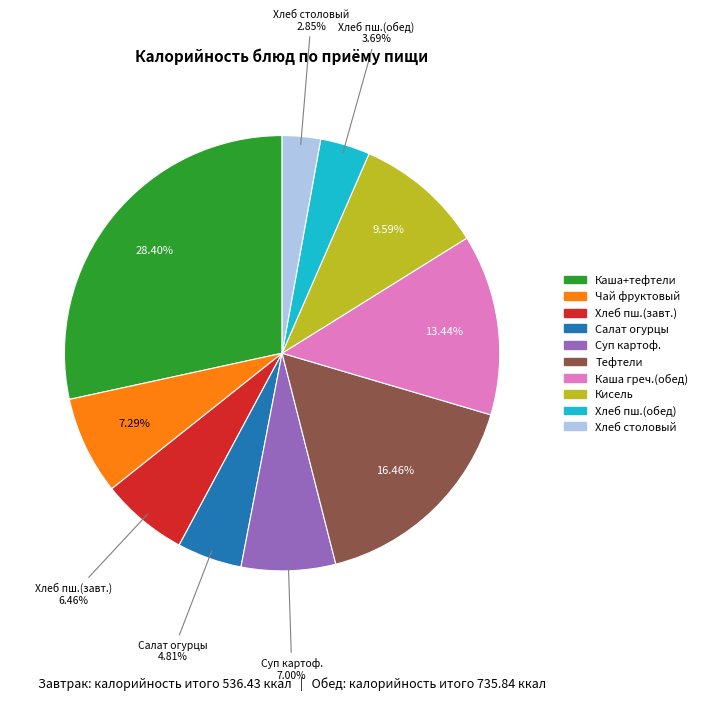

Do Каша+тефтели and Суп картоф. together represent more than half of the pie?

No